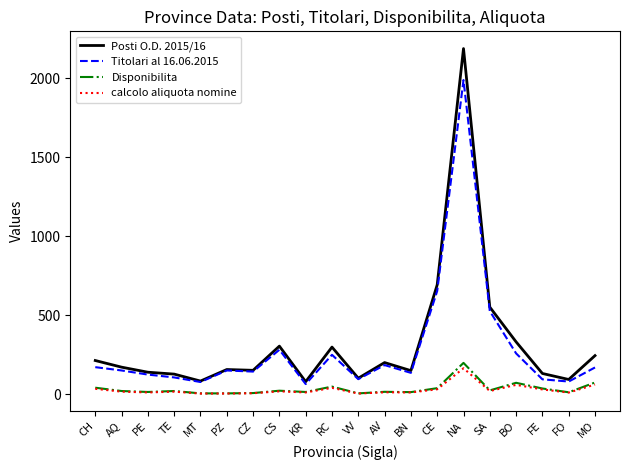

At which category is the sum across all series the highest?

NA